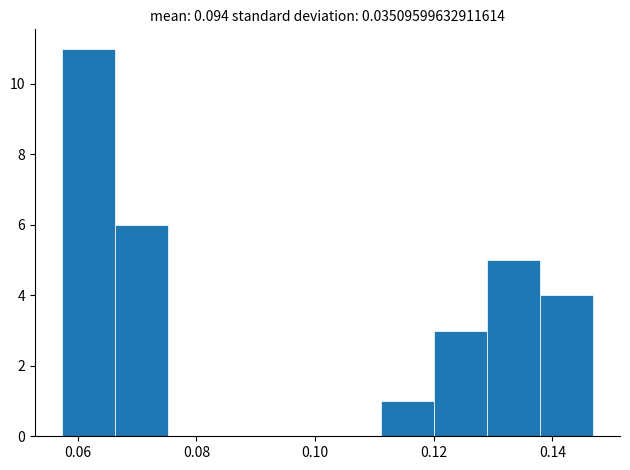

How tall is the bar that spans 0.138 to 0.146 on the x-axis? Neither the bar edges nor the heights are printed on the chart, so give them approximately, as read against the axes.

4